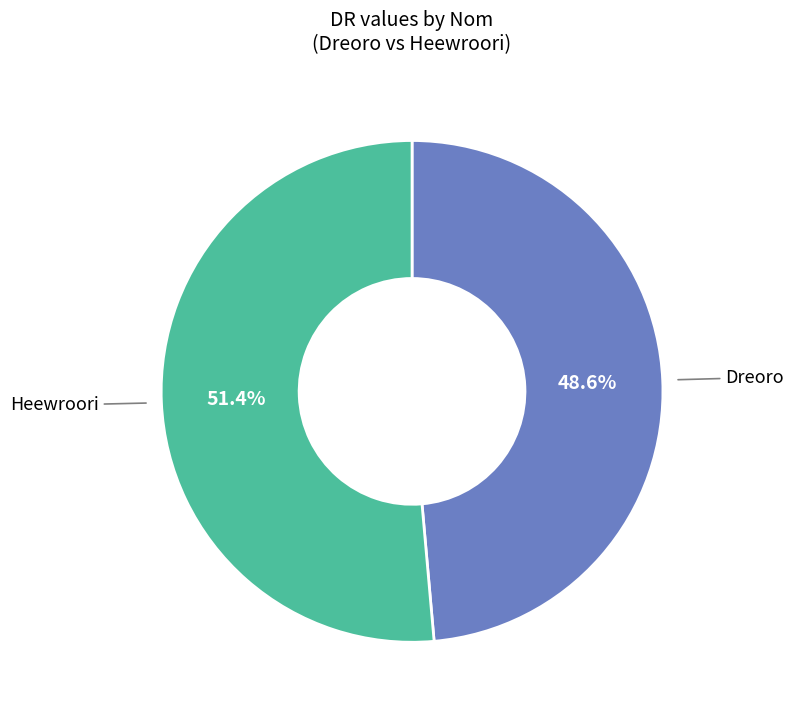

How many segments does this pie chart have?

2